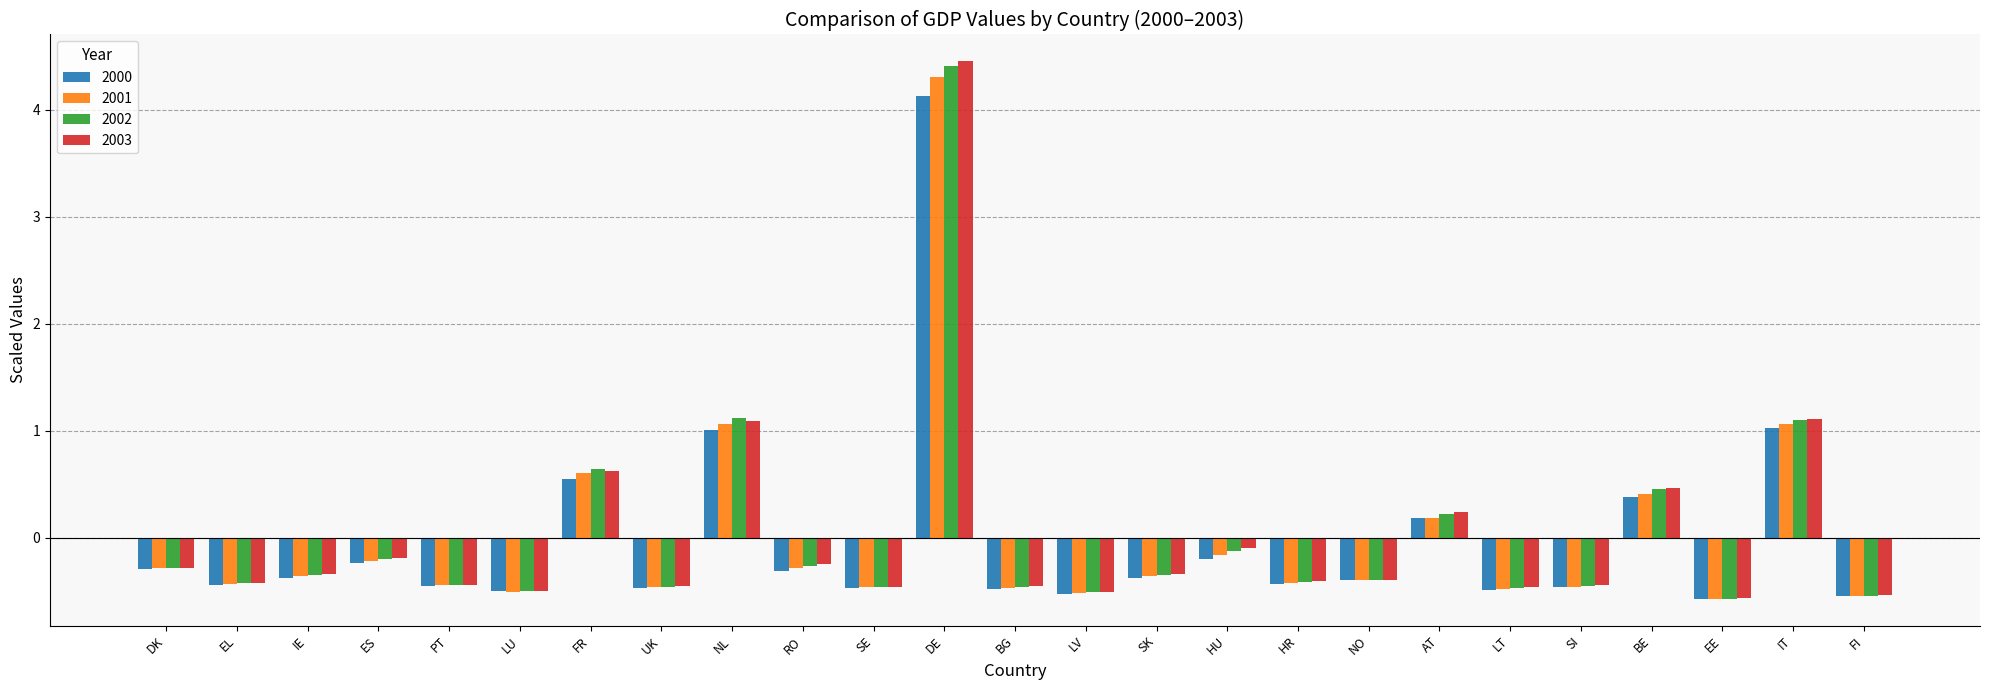

How many distinct data groups are displayed?

4